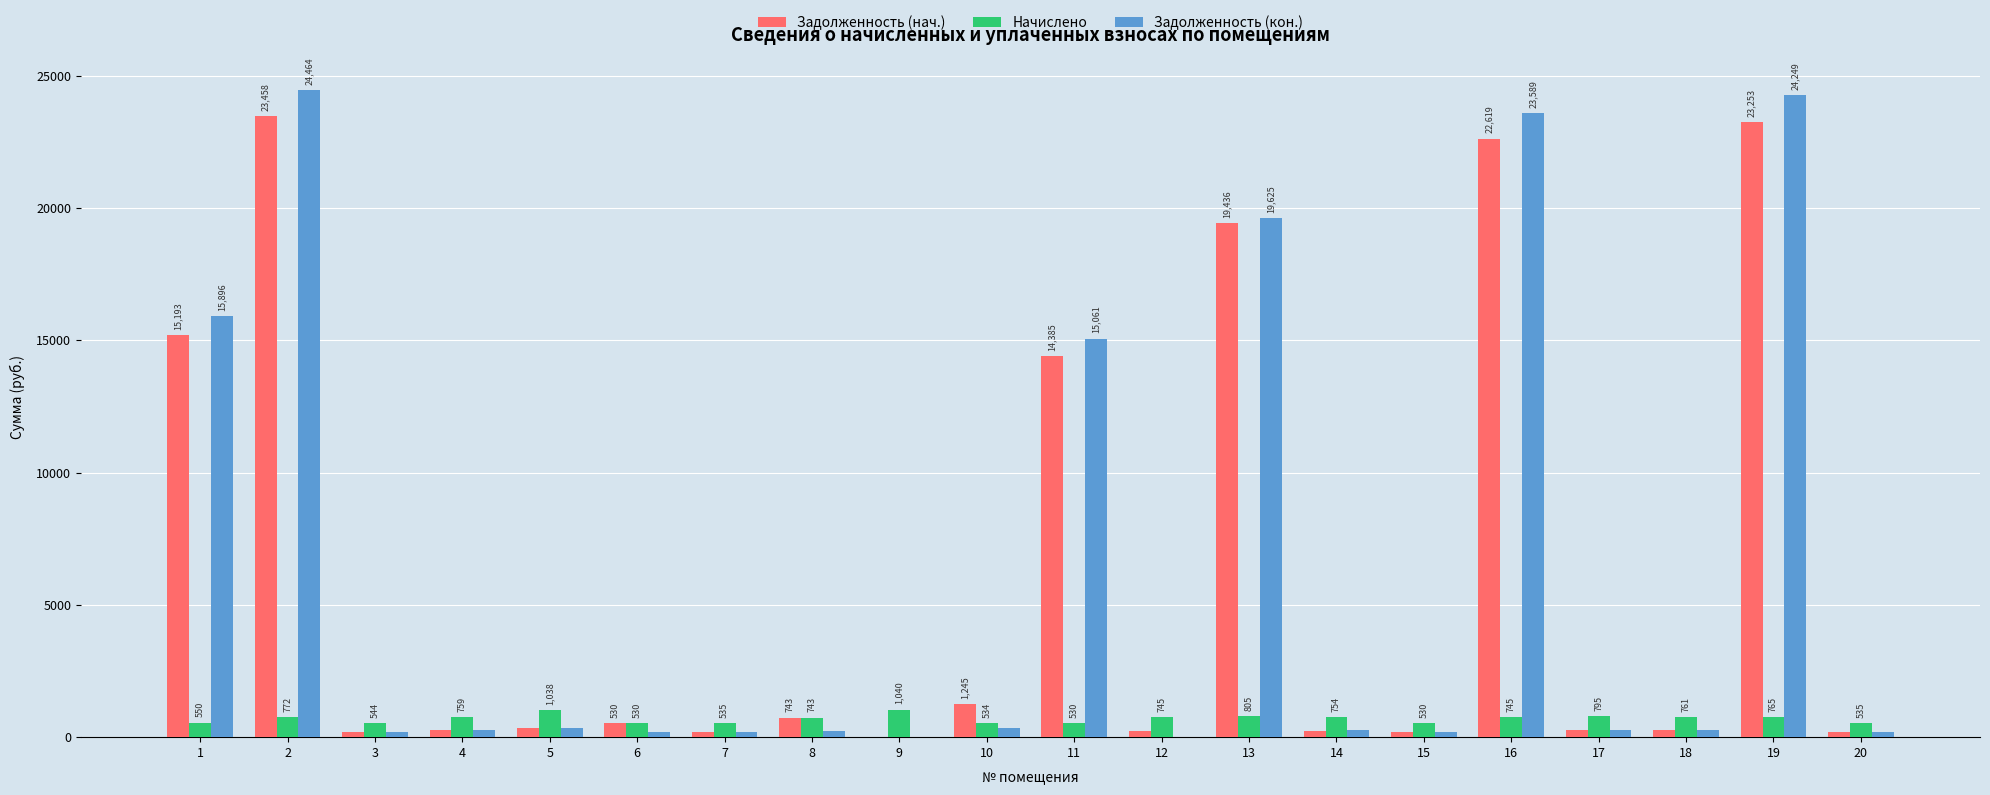

What is the greatest value displayed?

24463.6